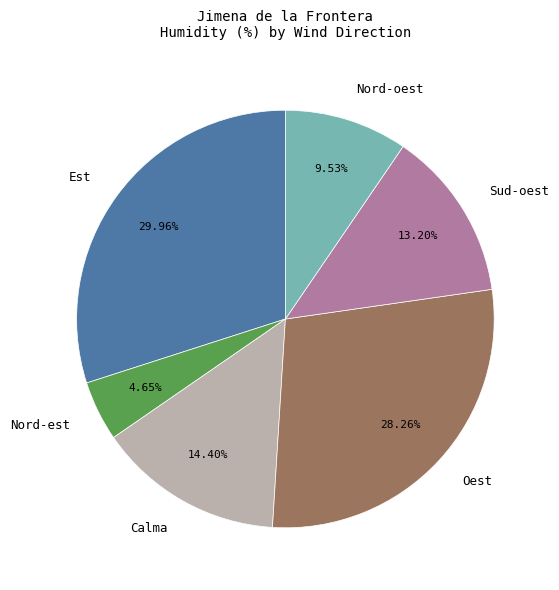

Is there a majority slice in this chart?

No